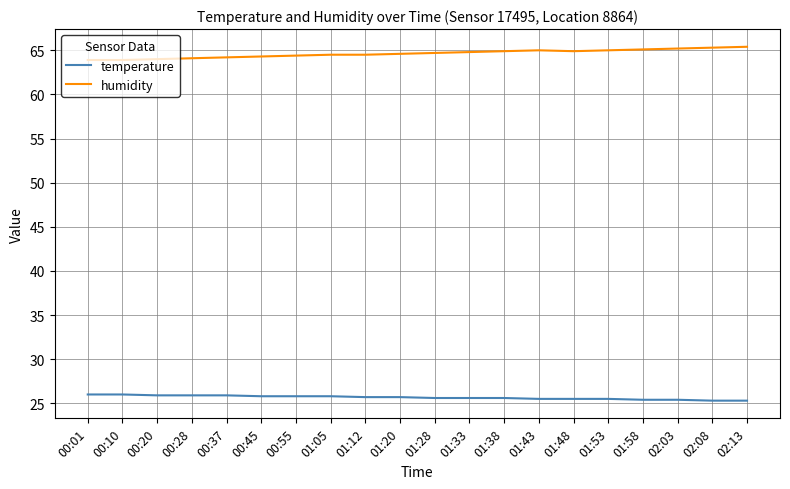

How many series are shown in this chart?

2